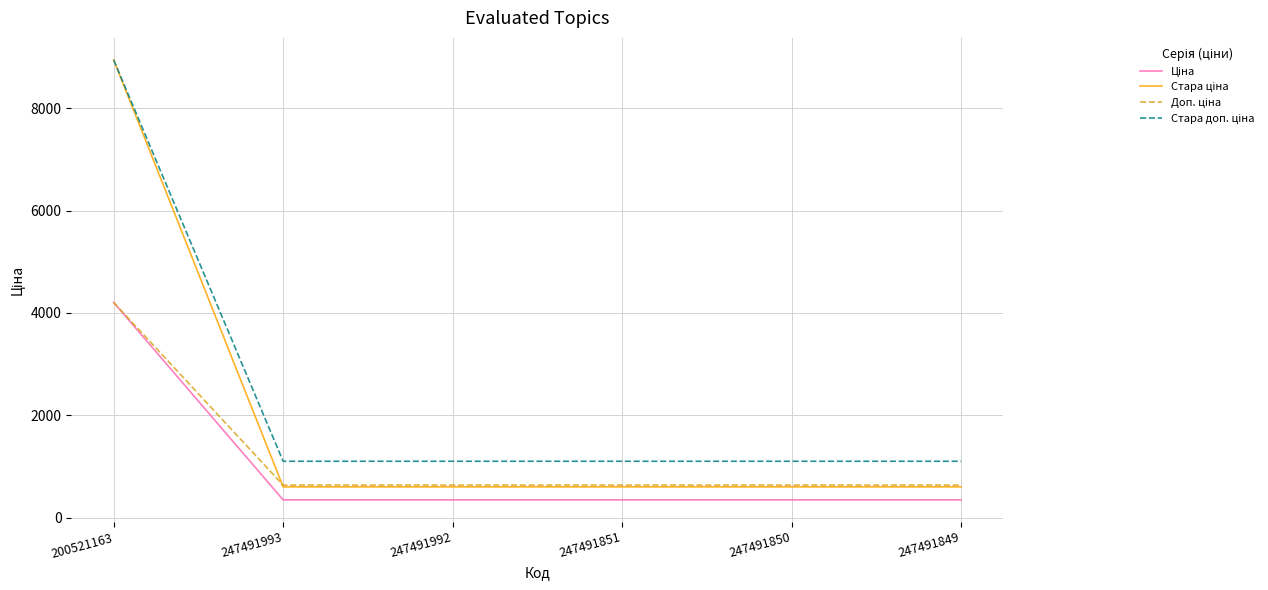

What is the maximum value shown in the chart?

8946.3